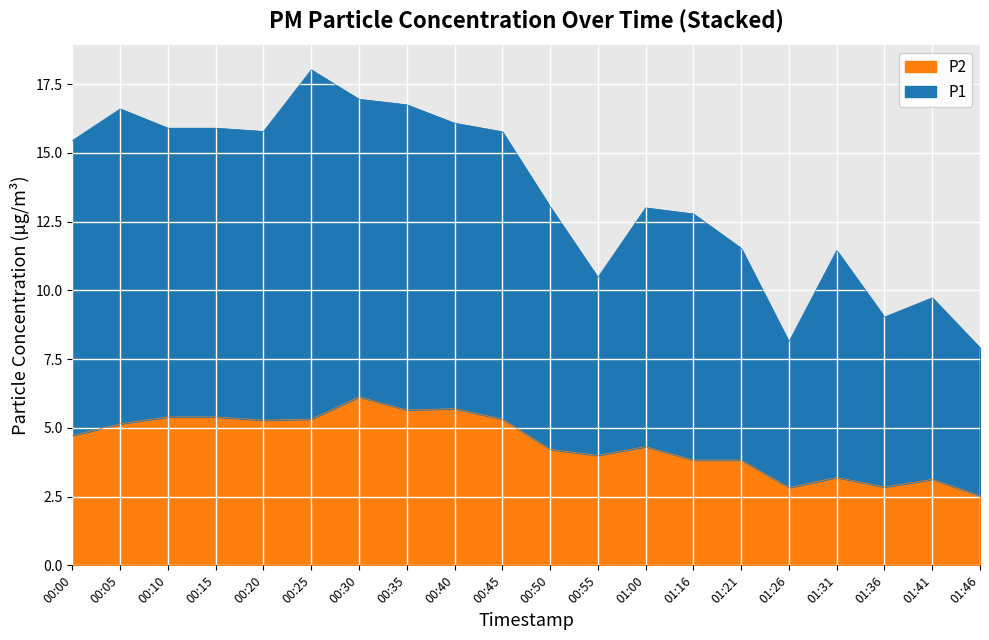

True or false: P2 and P1 cross at least once.

False